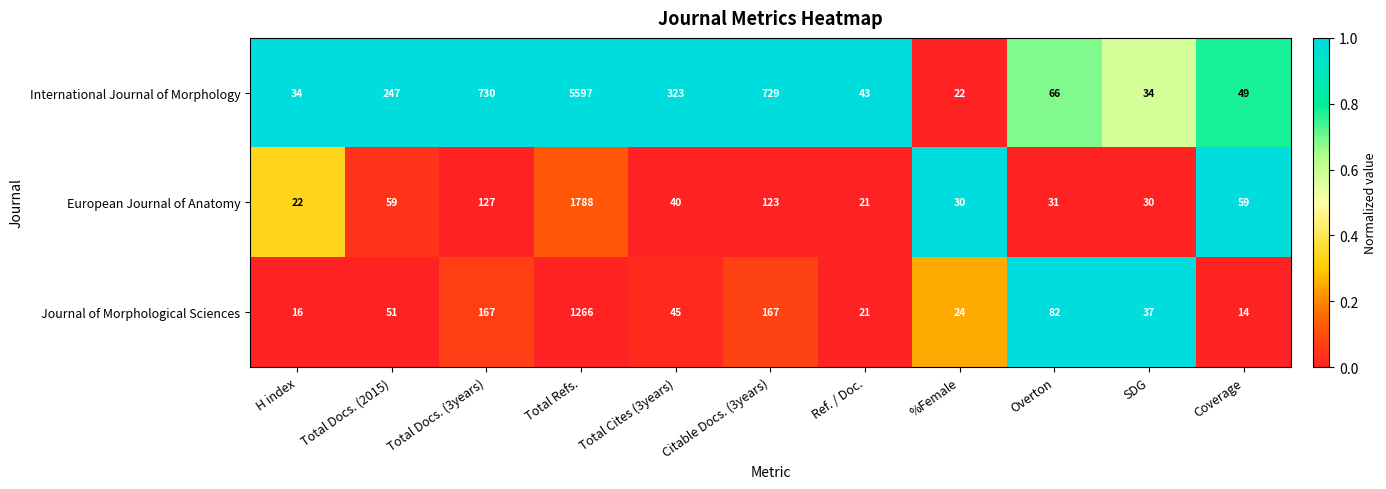

What is the difference between the maximum and minimum values in the Journal of Morphological Sciences series?

1252